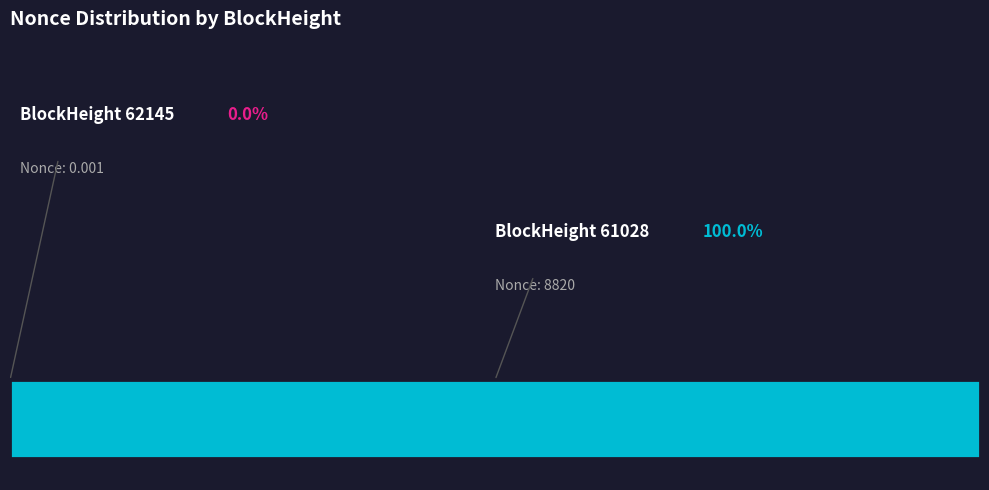

Is the sum of 61028 and 62145 greater than half?

Yes